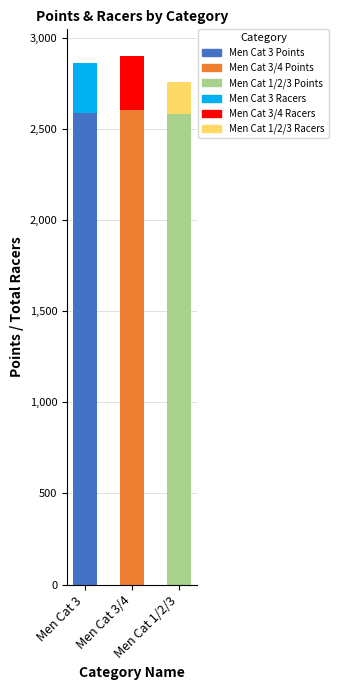

How many categories are shown in the chart?

3